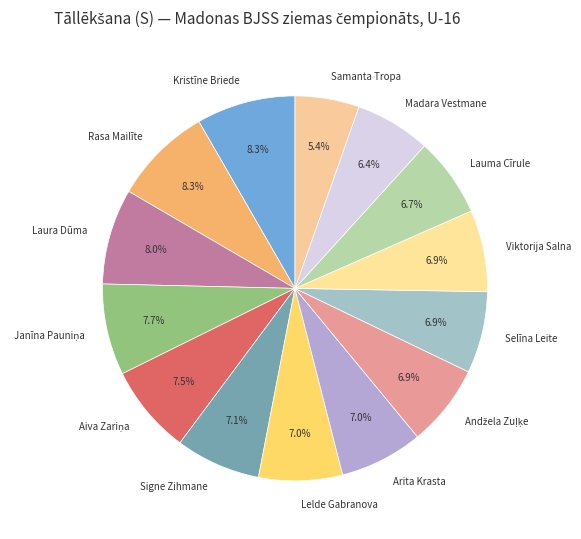

True or false: Signe Zihmane accounts for 2% of the total.

False